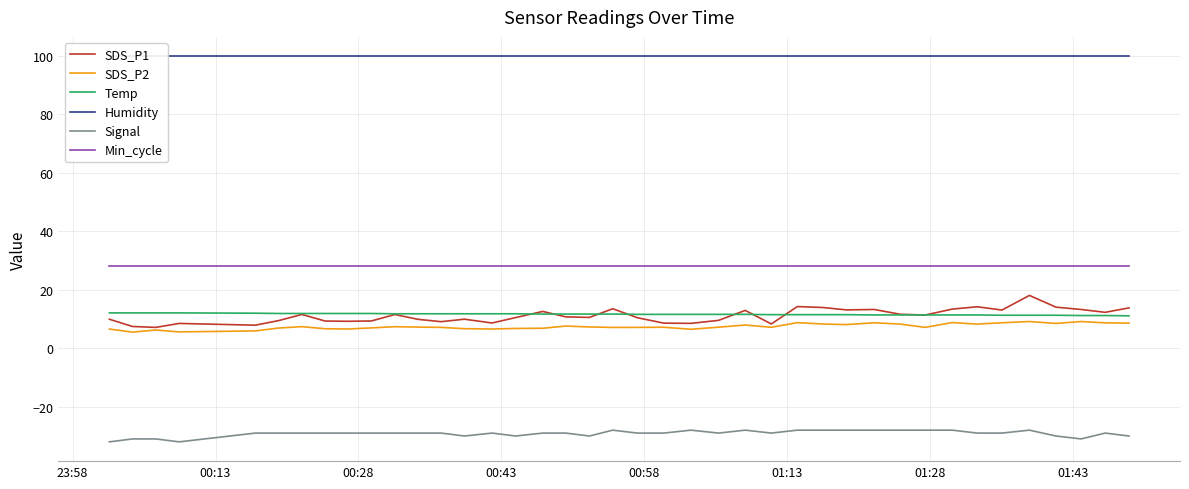

Rank the series by their maximum value, from lowest to highest.

Signal, SDS_P2, Temp, SDS_P1, Min_cycle, Humidity